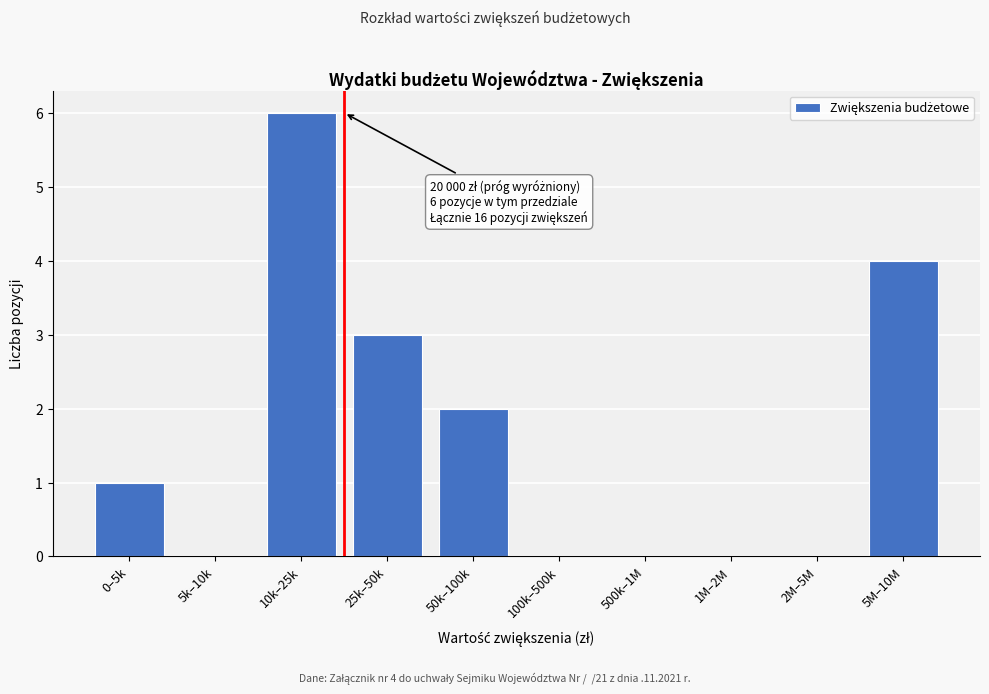

Reading right to left, transcribe all the data shown in this chart.

5M–10M=4	2M–5M=0	1M–2M=0	500k–1M=0	100k–500k=0	50k–100k=2	25k–50k=3	10k–25k=6	5k–10k=0	0–5k=1